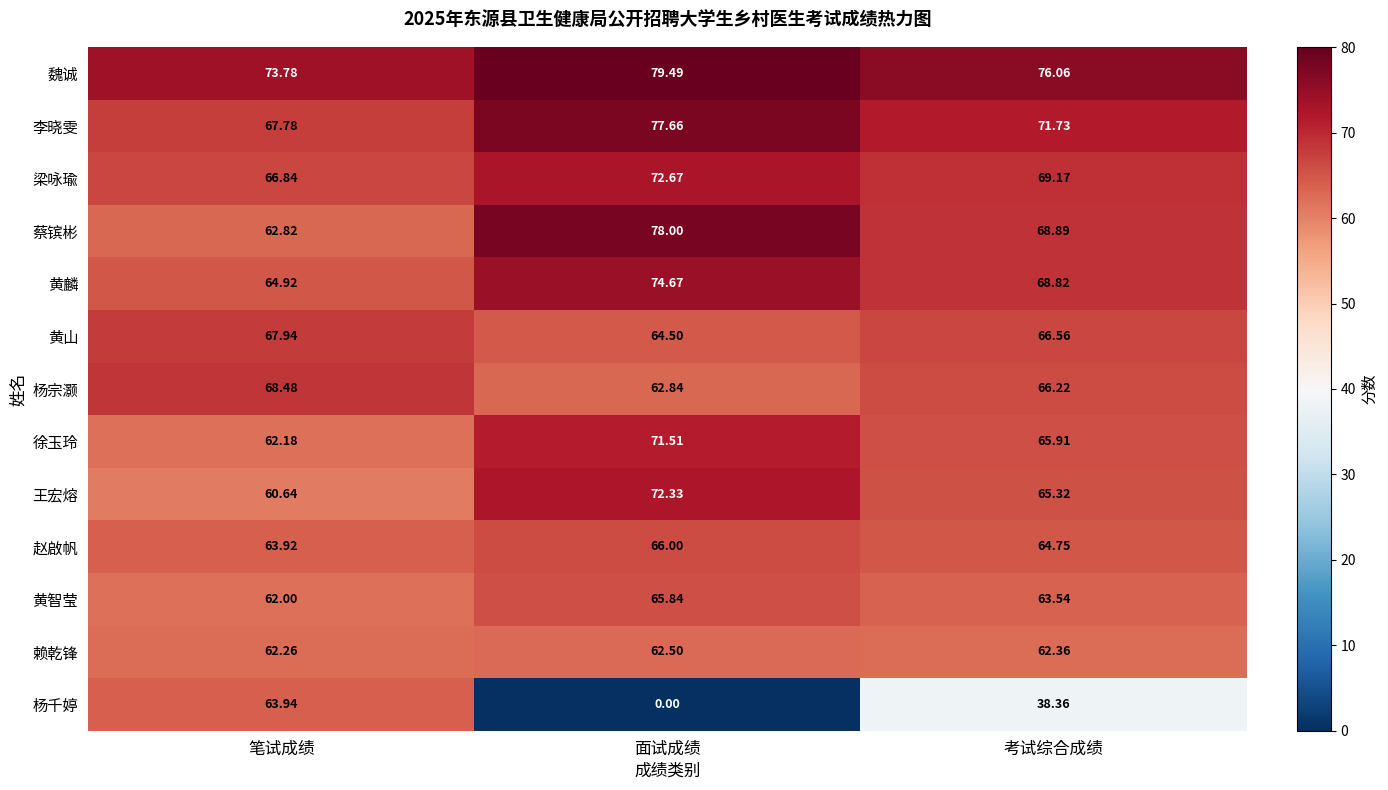

Which category has the lowest value in the 徐玉玲 series?

笔试成绩